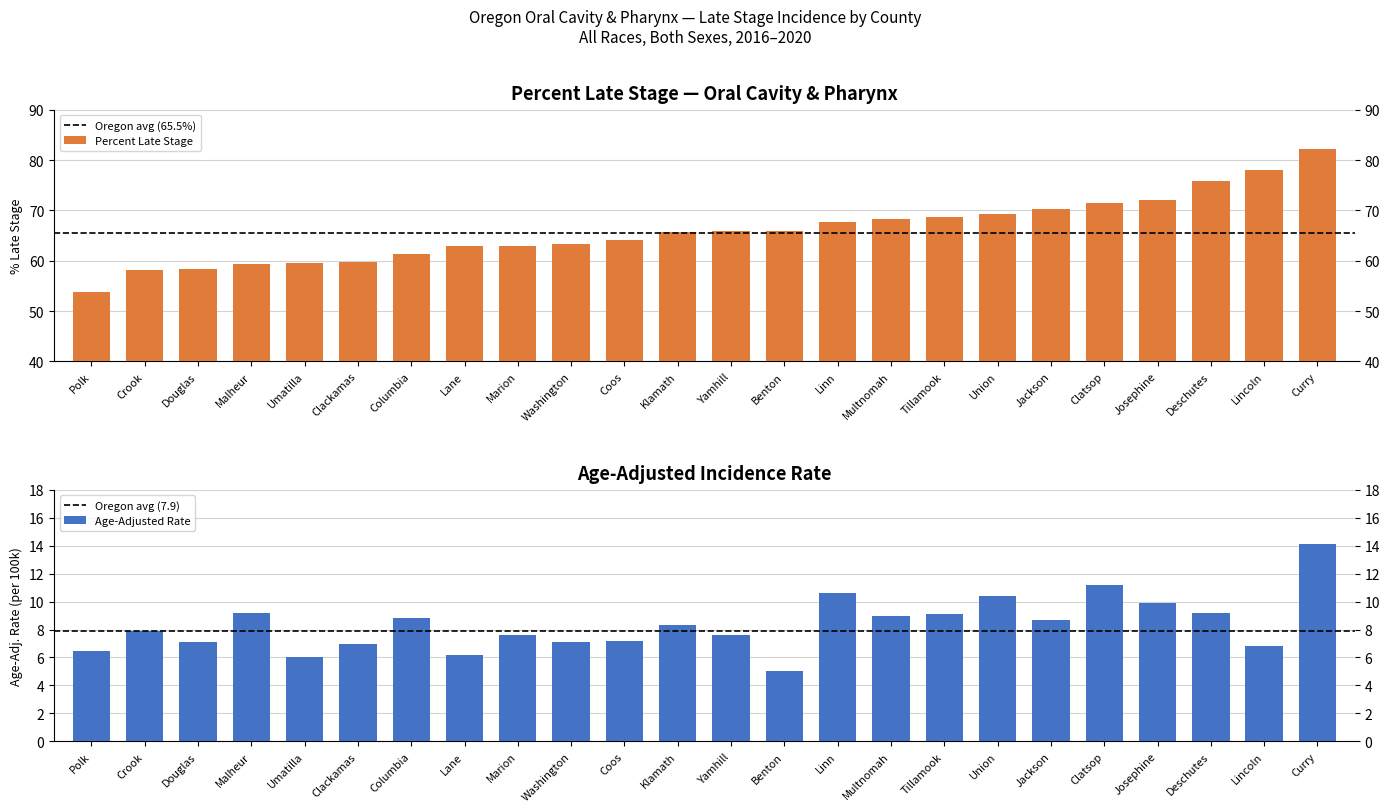

How many series are shown in this chart?

2